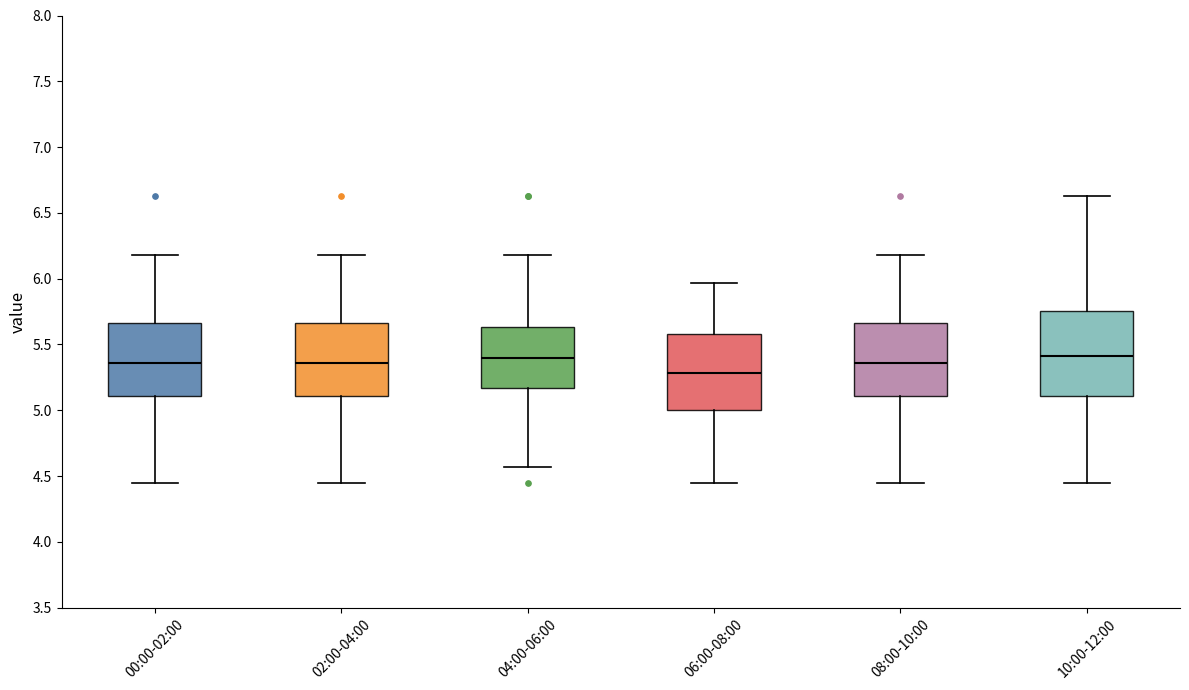

Which box's median line is the lowest?

06:00-08:00